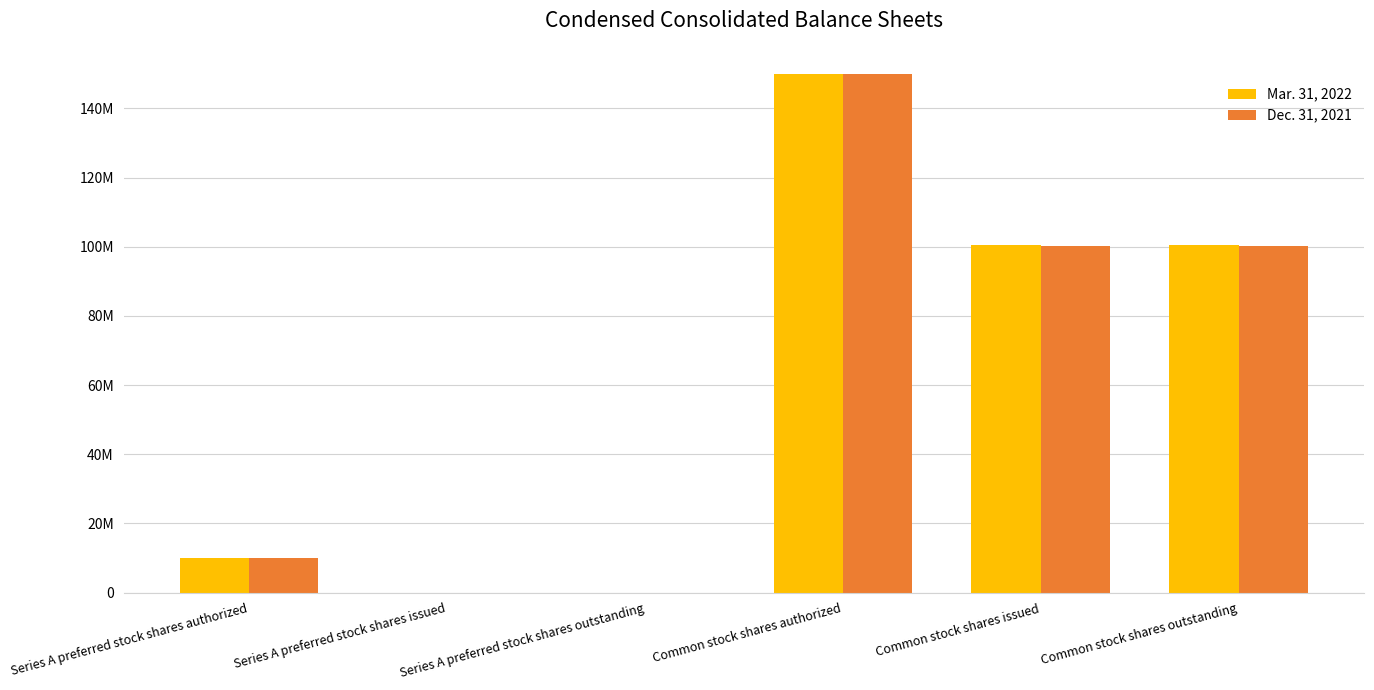

What are all the series names shown in the legend?

Mar. 31, 2022, Dec. 31, 2021